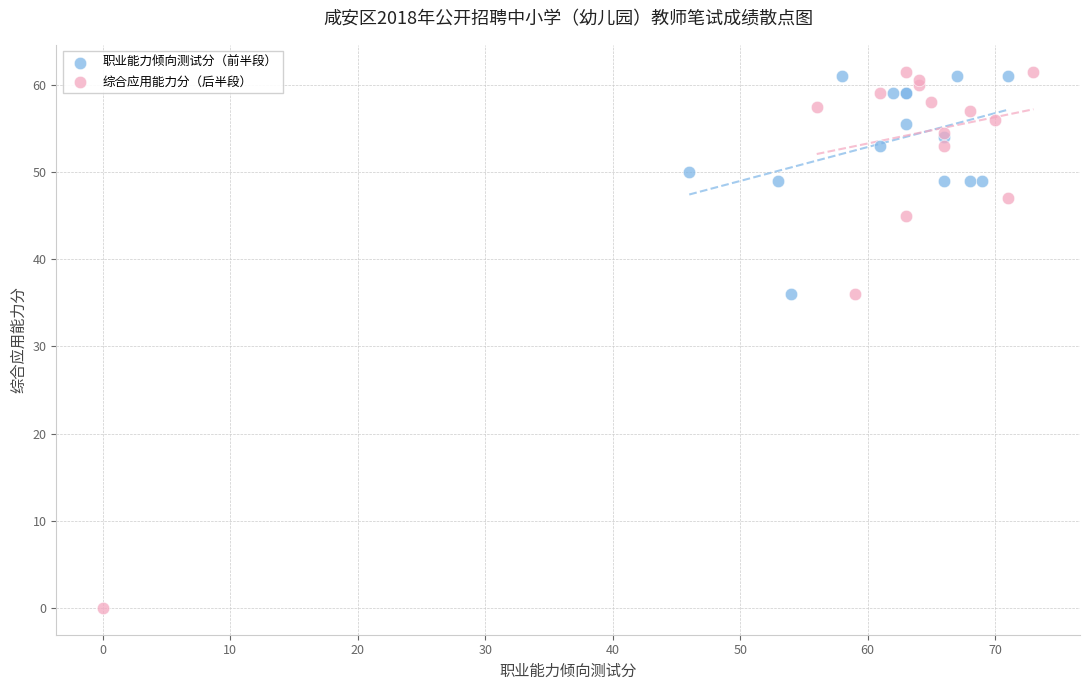

Which series has the largest Y range (max minus min)?

综合应用能力分（后半段）